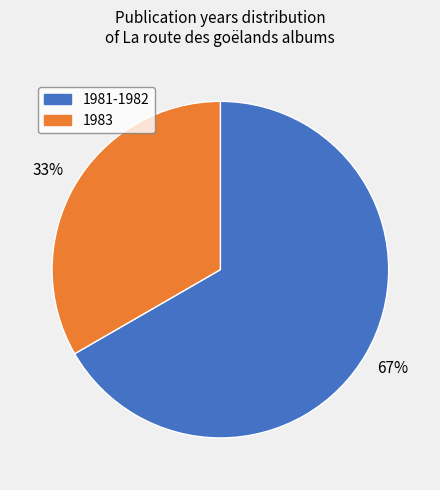

Which has a higher value, 1983 or 1981-1982?

1981-1982